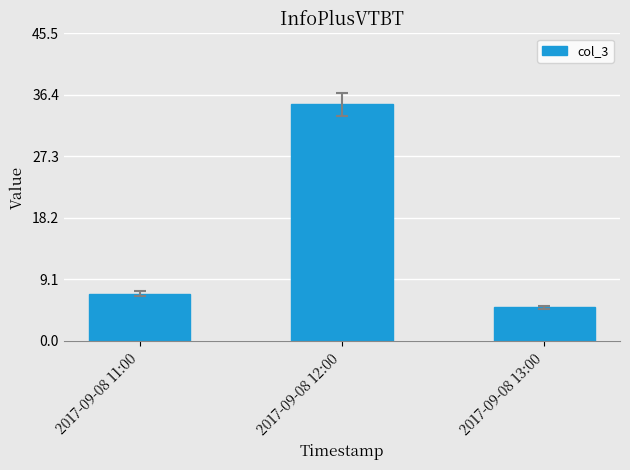

Approximately how many times larger is the value at 2017-09-08 13:00 compared to 2017-09-08 12:00?

0.1